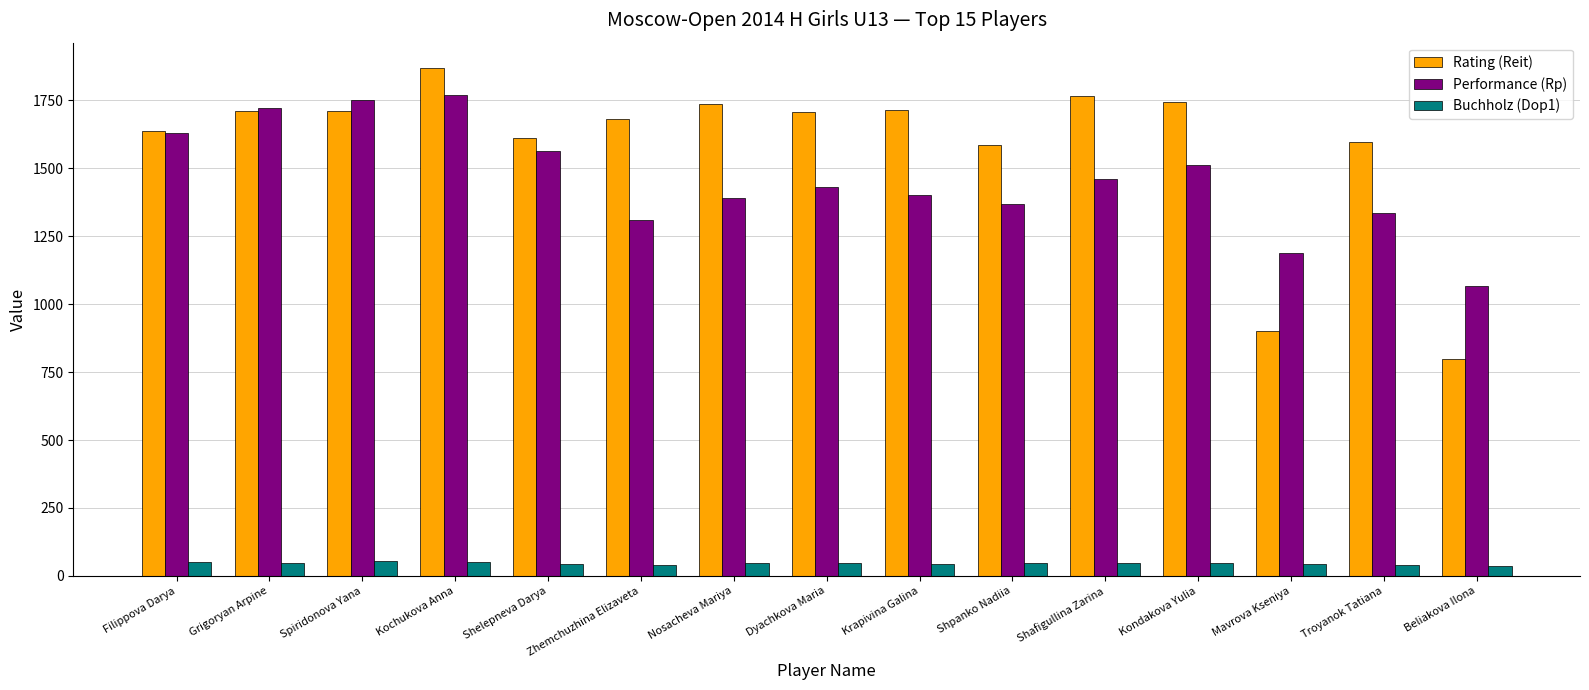

Rank the series by their maximum value, from highest to lowest.

Rating (Reit), Performance (Rp), Buchholz (Dop1)